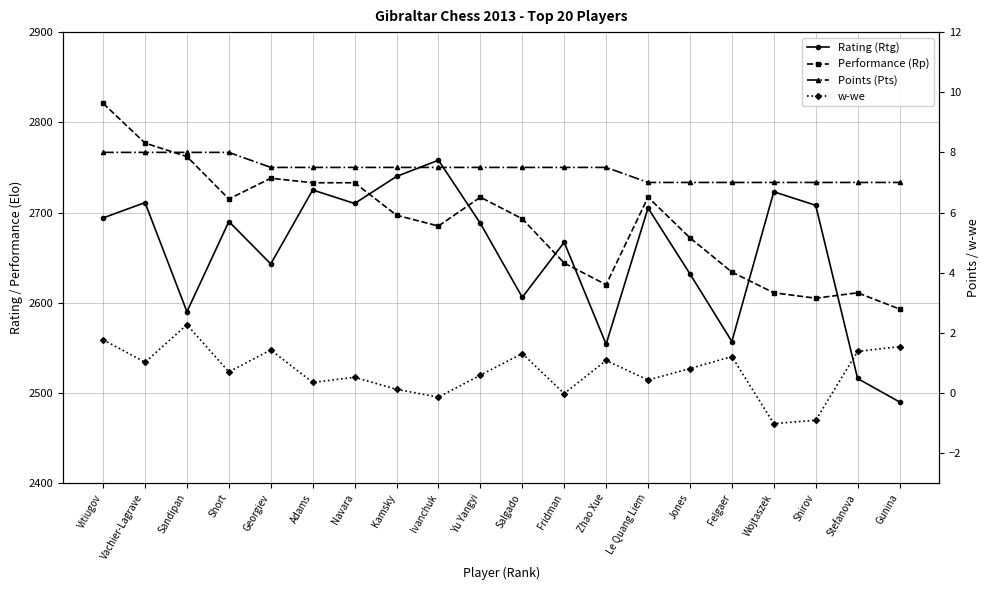

What is the total value across all series at Stefanova?

5135.4